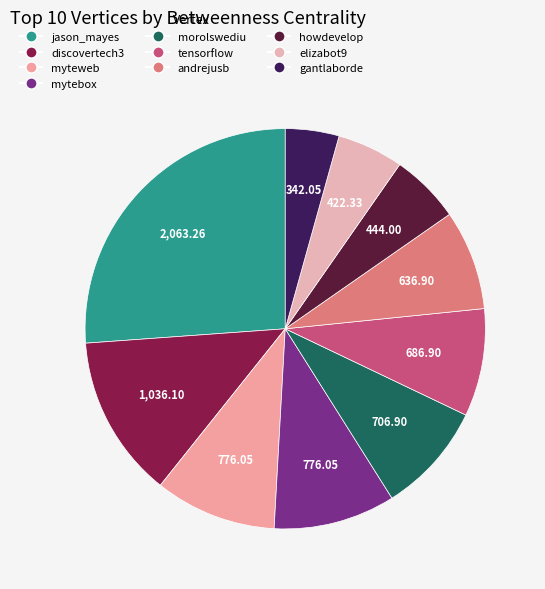

Is mytebox the majority of the pie?

No